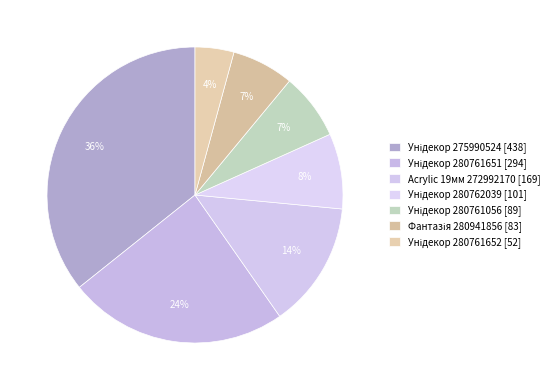

Which category has the smallest portion of the pie?

Панель AGT 18 мм. Унідекор (Lam) [280761652]